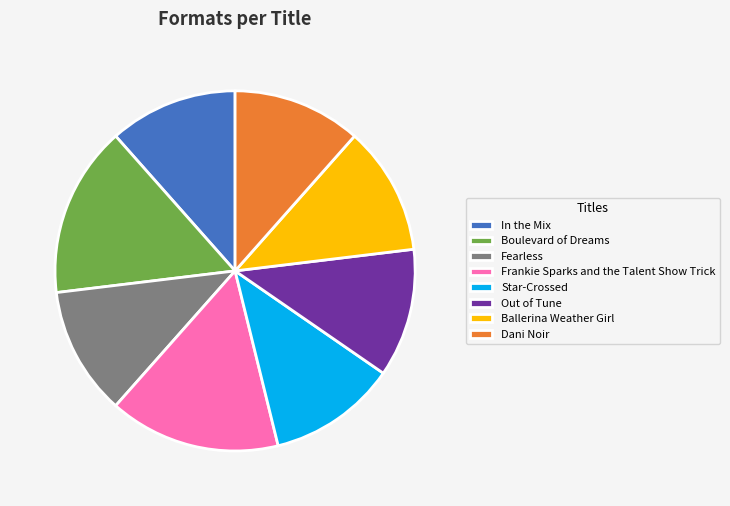

True or false: Fearless accounts for 5% of the total.

False